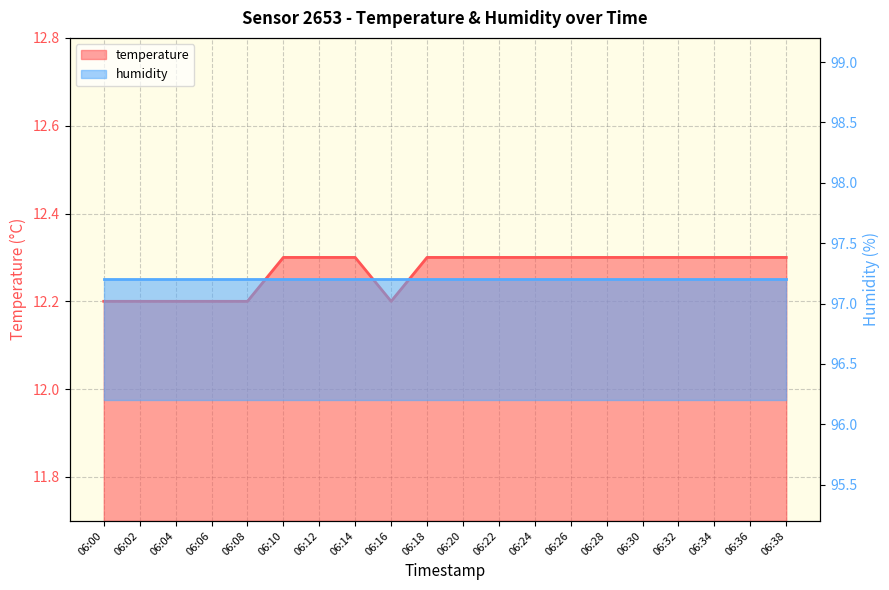

Which category has the highest value across all series?

06:10